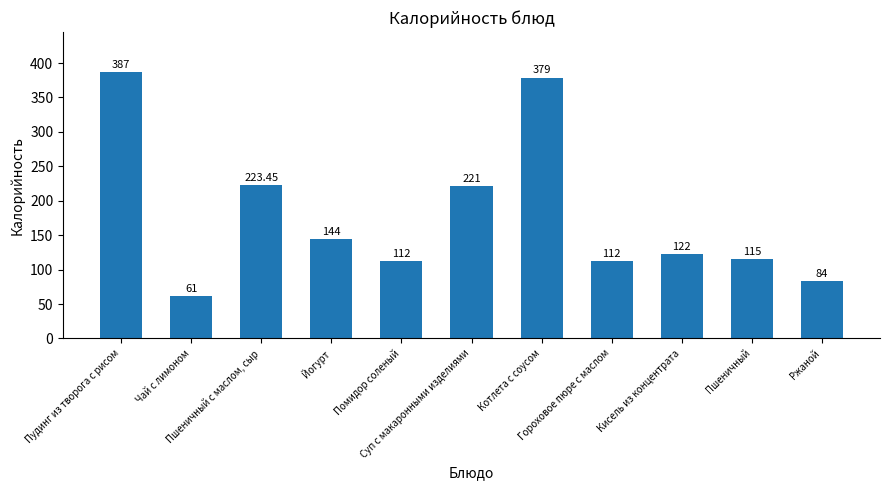

What is the difference between the values at Чай с лимоном and Пшеничный?

54.0